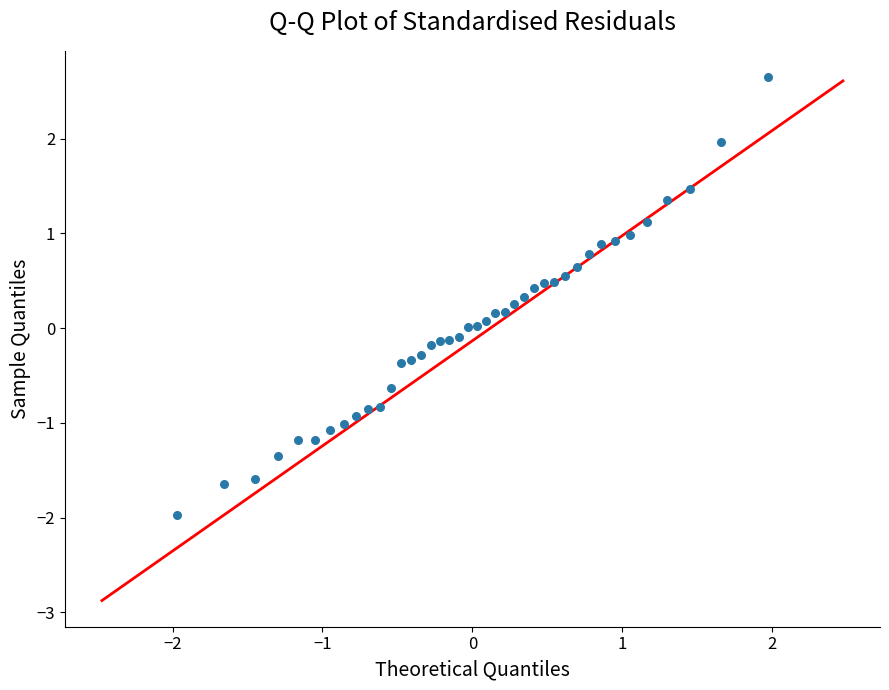

What is the range of X values (max minus min)?

3.9